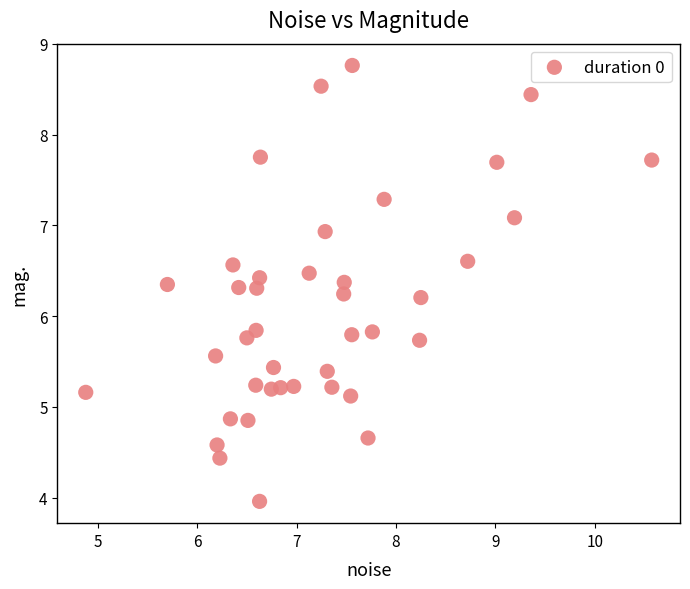

What is the range of X values (max minus min)?

5.7